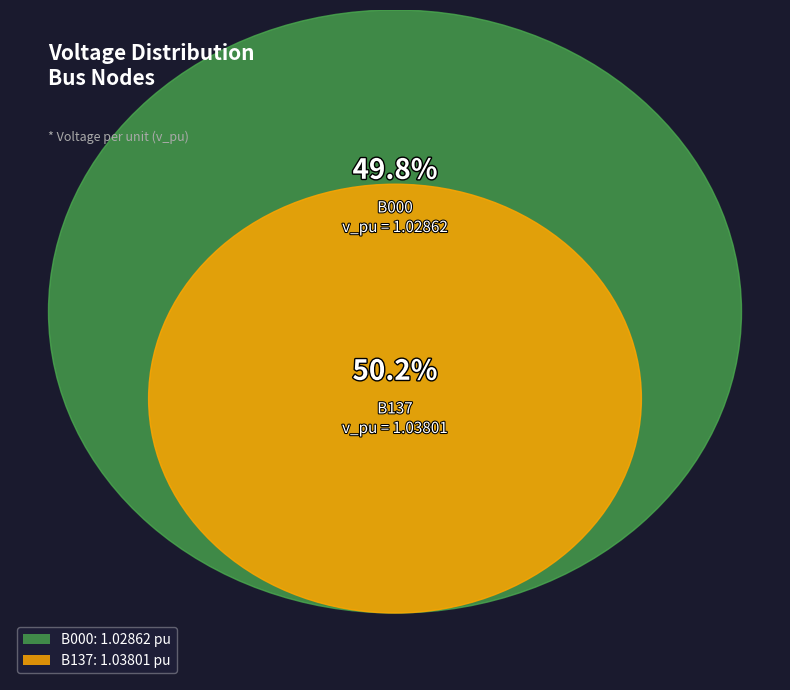

To the nearest percent, what percentage of the pie is B137?

50%